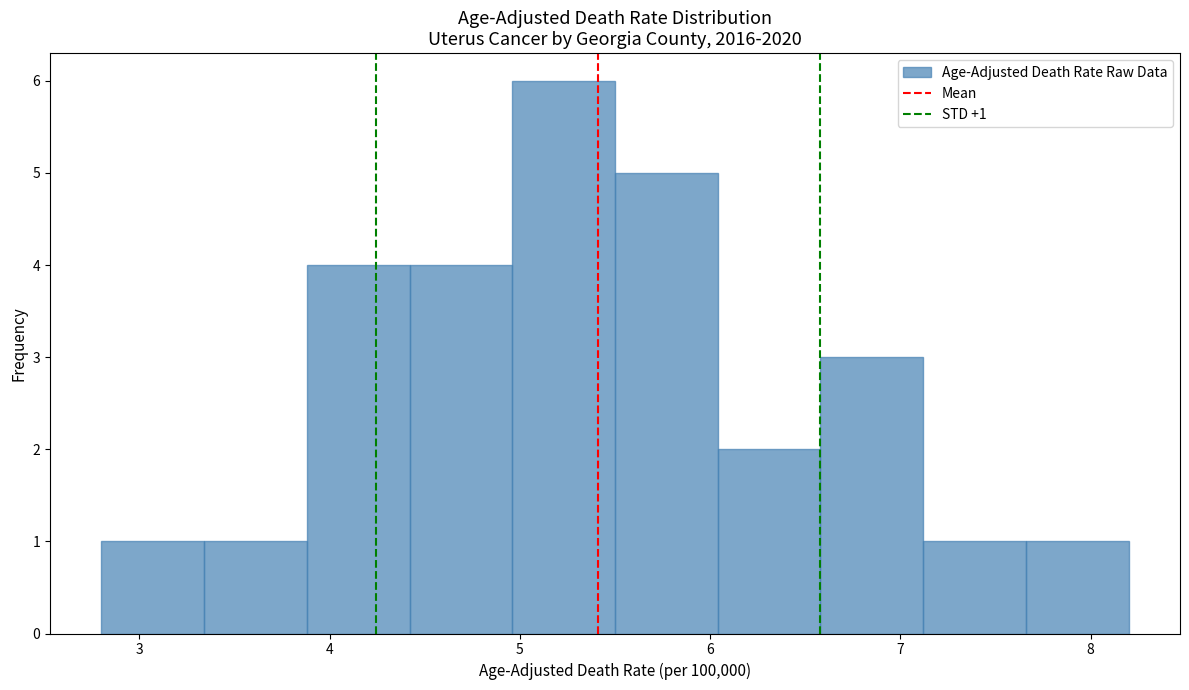

Which range on the x-axis has the tallest bar?

4.96 to 5.50